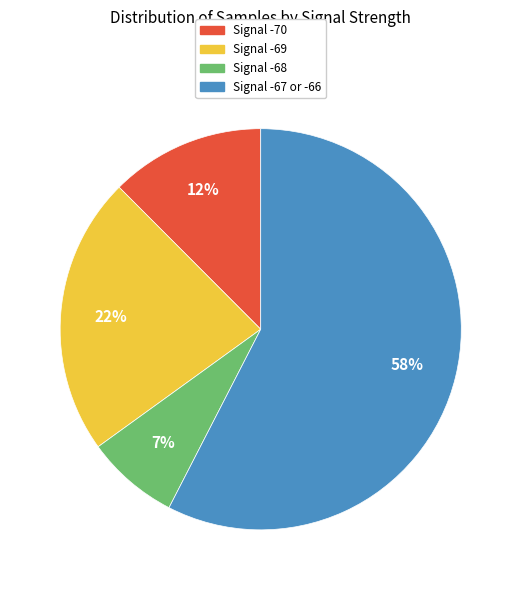

Rank the categories by value from lowest to highest.

Signal -68, Signal -70, Signal -69, Signal -67 or -66